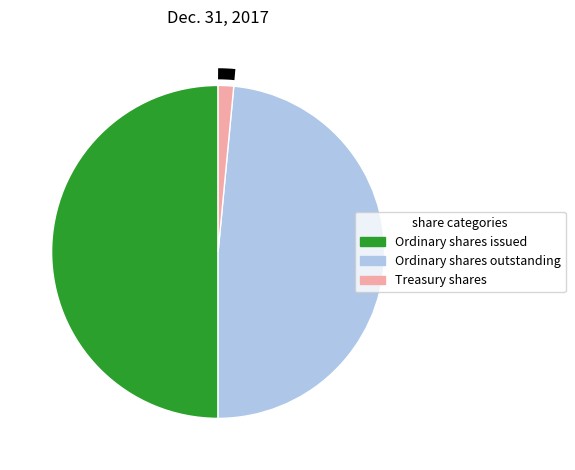

Rank the categories by value from lowest to highest.

Treasury shares, Ordinary shares outstanding, Ordinary shares issued